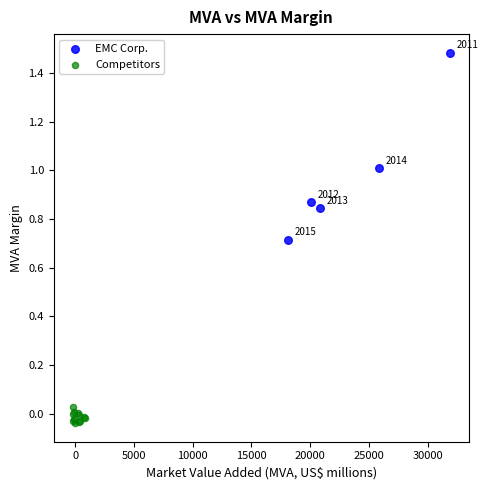

Which series reaches the maximum Y coordinate?

EMC Corp.